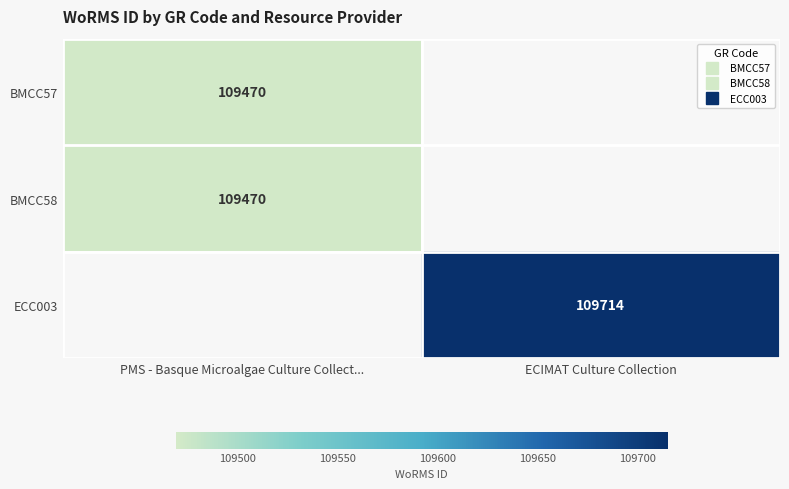

At how many categories does at least one series exceed 109474?

1